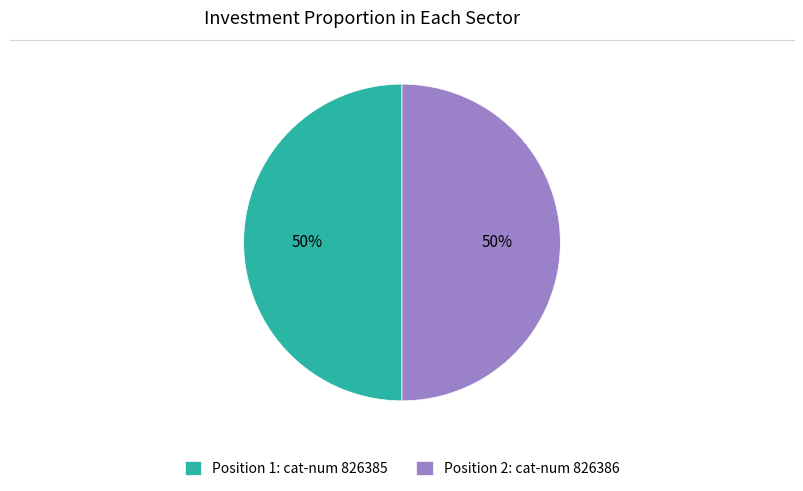

To the nearest percent, what is the average slice percentage?

50%